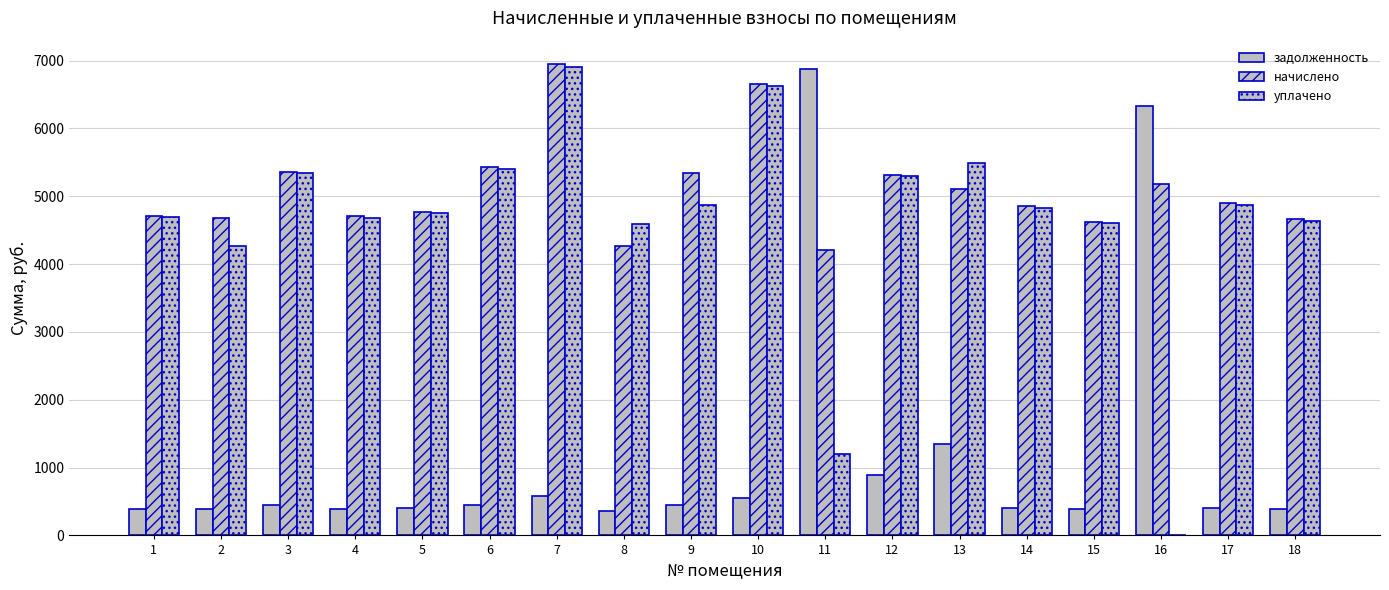

Which series has the largest range (max minus min)?

уплачено